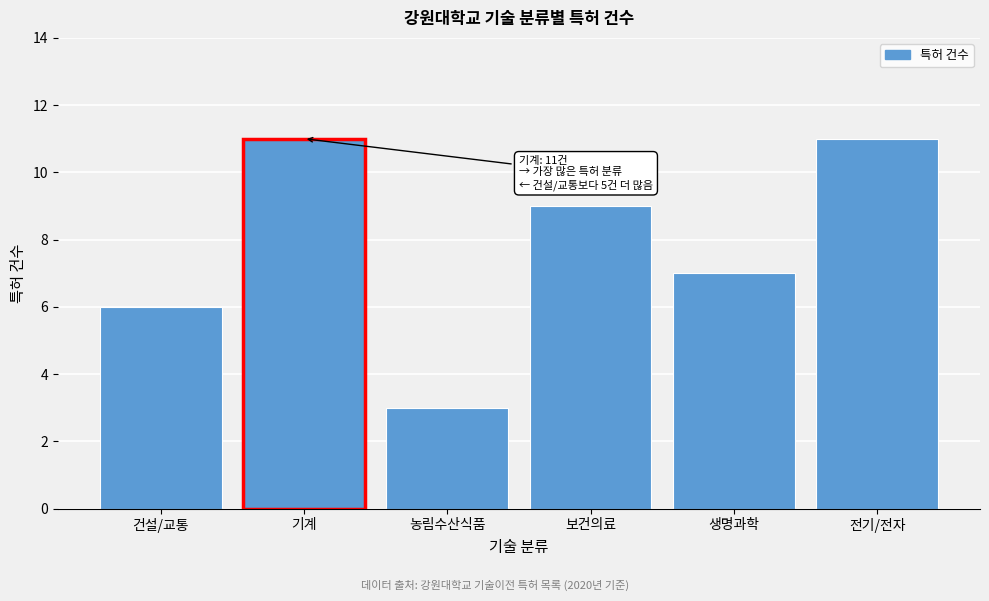

Reading right to left, transcribe all the data shown in this chart.

전기/전자=11	생명과학=7	보건의료=9	농림수산식품=3	기계=11	건설/교통=6